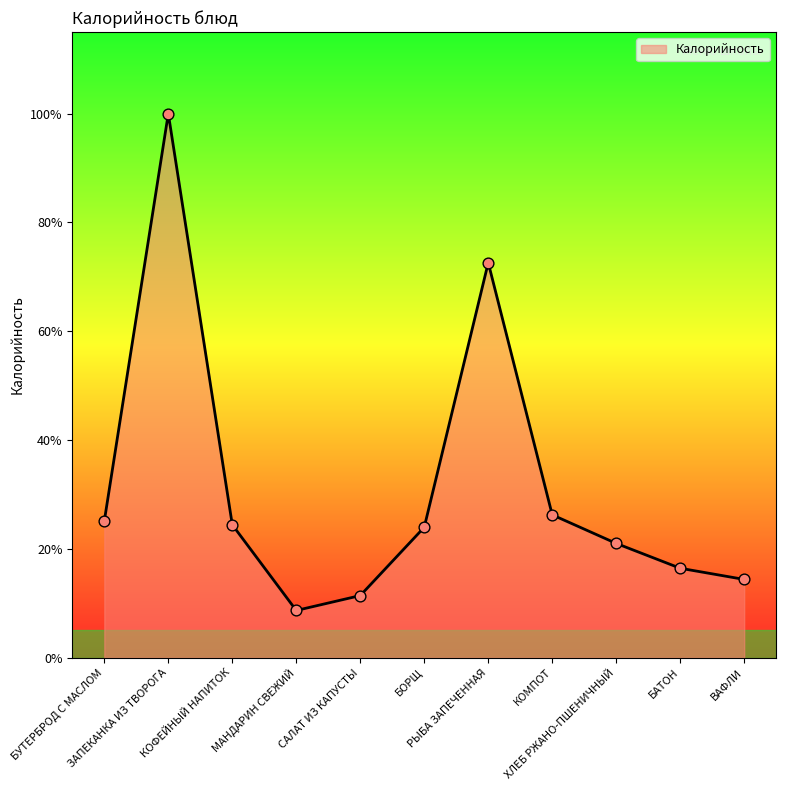

Approximately how many times larger is the value at ВАФЛИ compared to КОМПОТ?

0.5